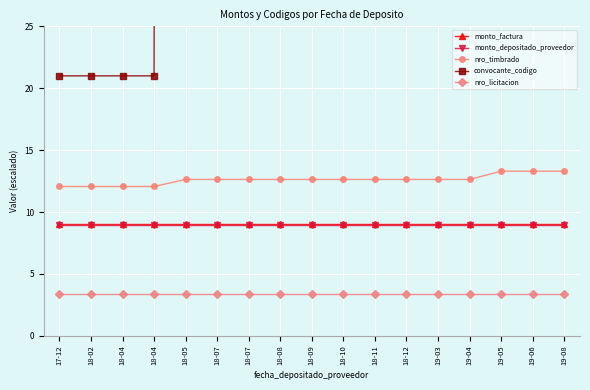

What is the maximum value for convocante_codigo?

1377.0